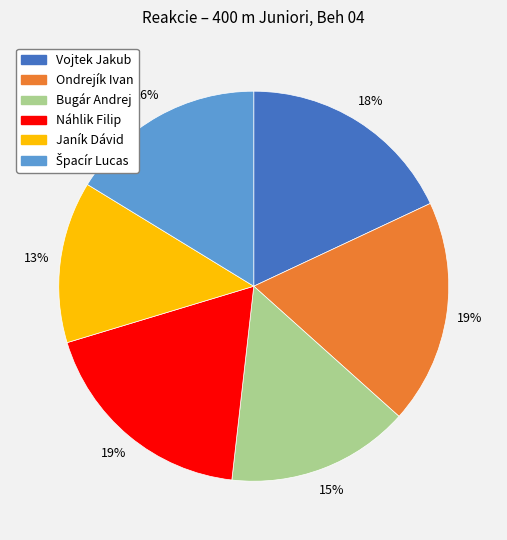

True or false: Vojtek Jakub accounts for 18% of the total.

True